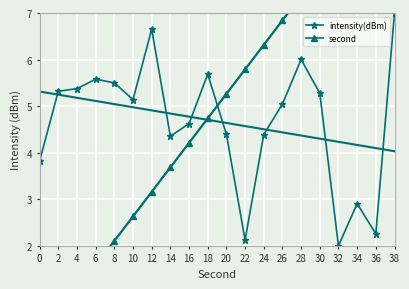

True or false: intensity(dBm) has more than 2 points higher than both neighbors.

True